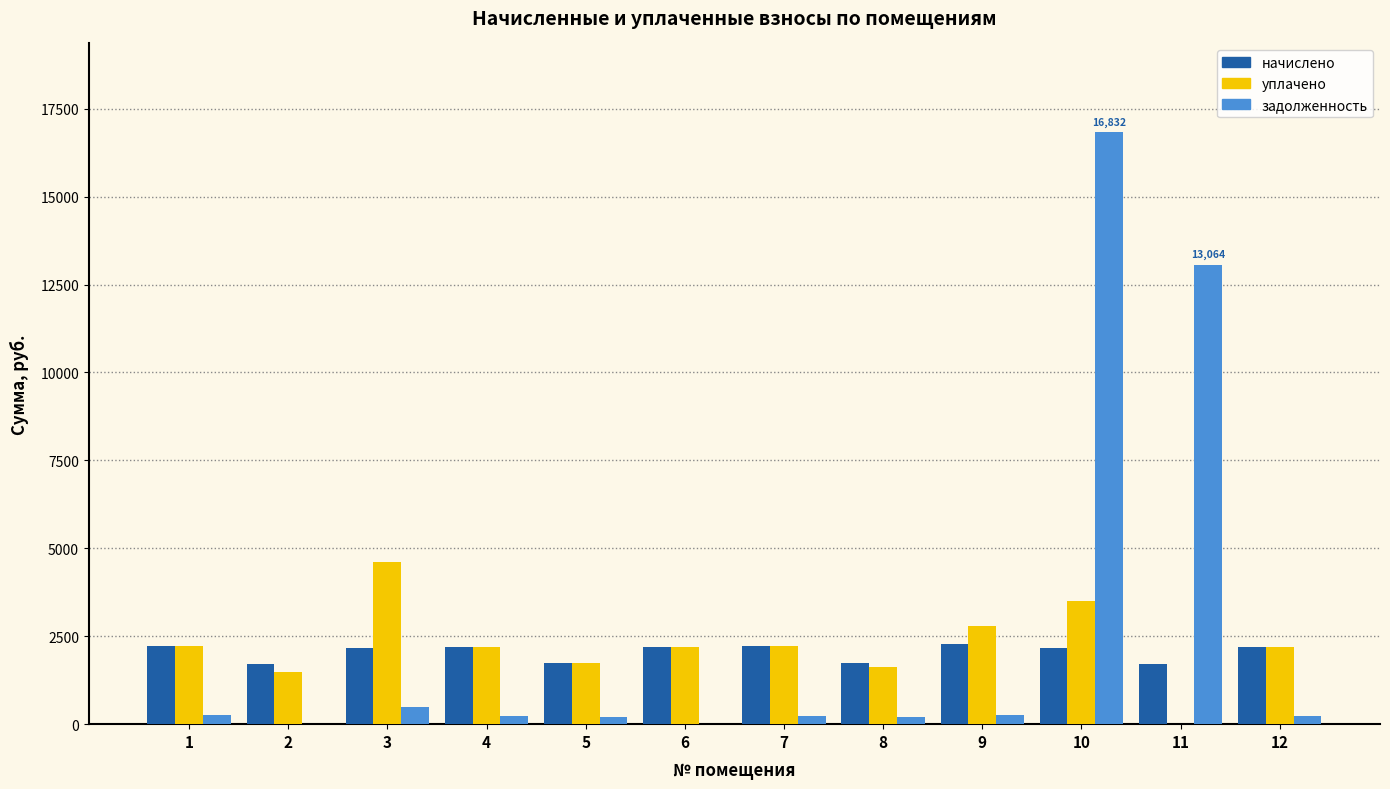

At which label does задолженность reach its peak?

10